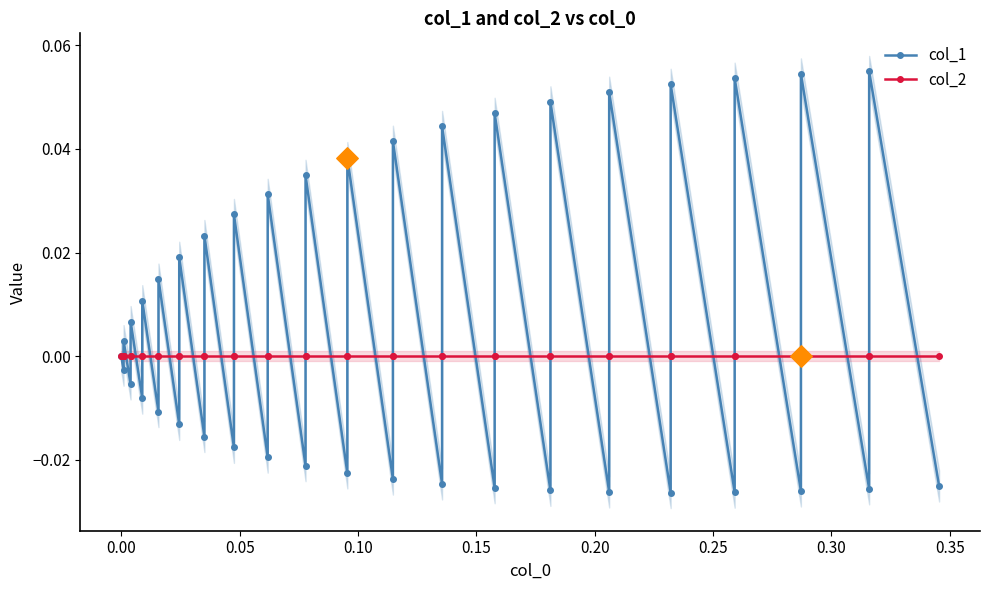

What are all the series names shown in the legend?

col_1, col_2